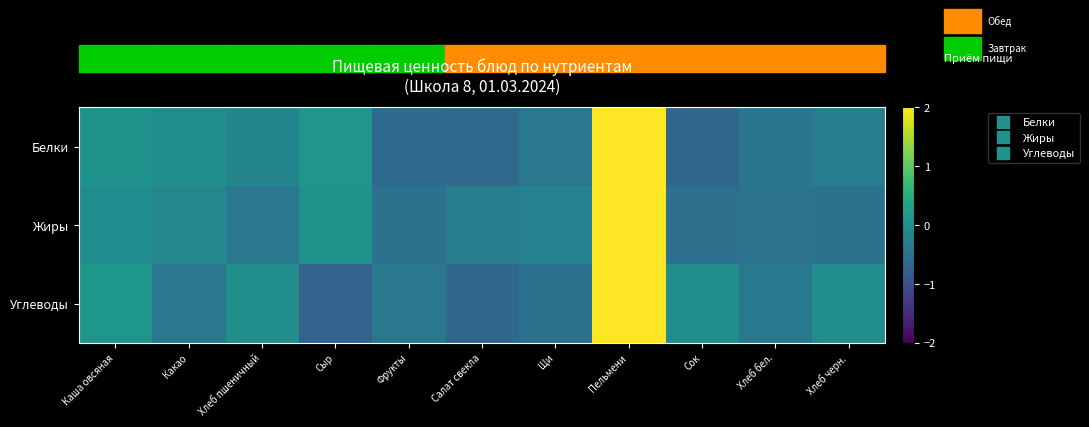

Between Сок and Хлеб черн., which series saw the biggest shift?

Белки